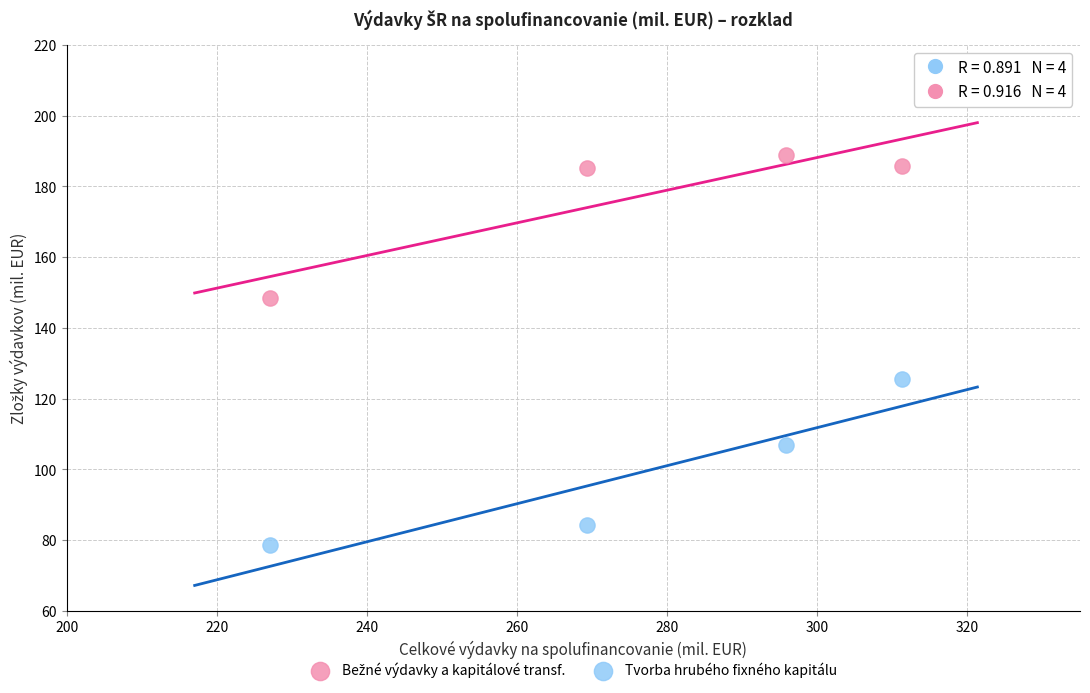

In the Tvorba hrubého fixného kapitálu series, what Y value is closest to 102?

106.9